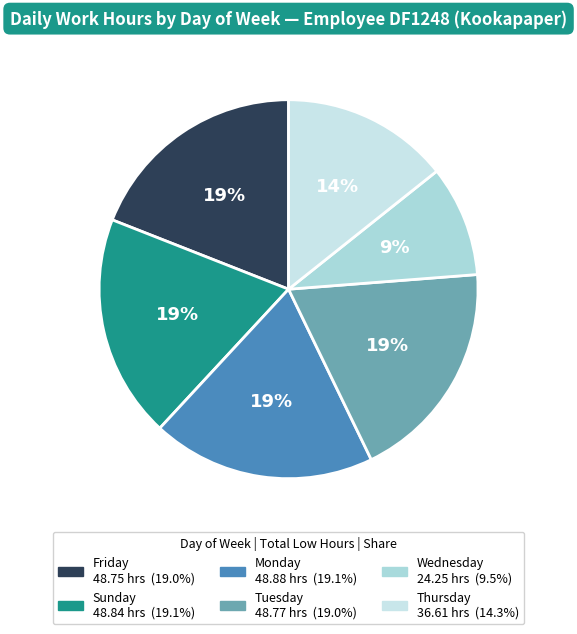

How many slices are in this pie chart?

6